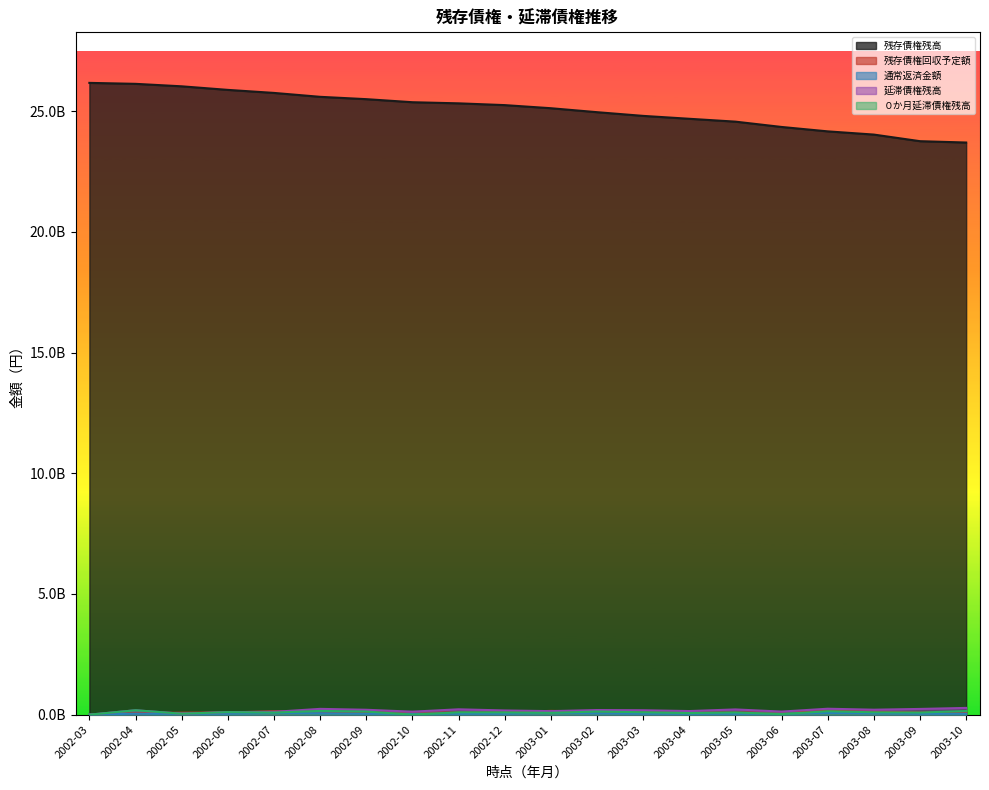

True or false: ０か月延滞債権残高 has more than 2 points higher than both neighbors.

True